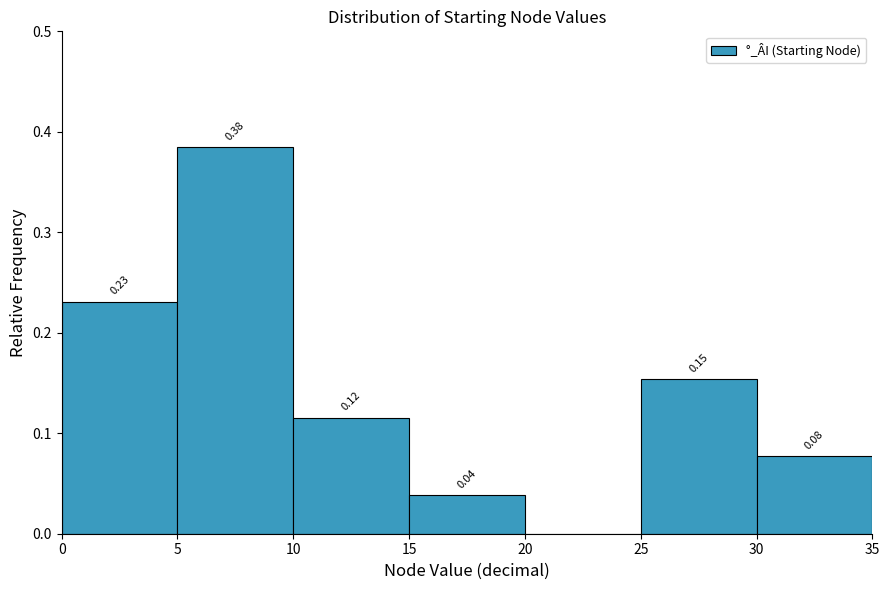

Over which range of the x-axis is the bar tallest?

5 to 10